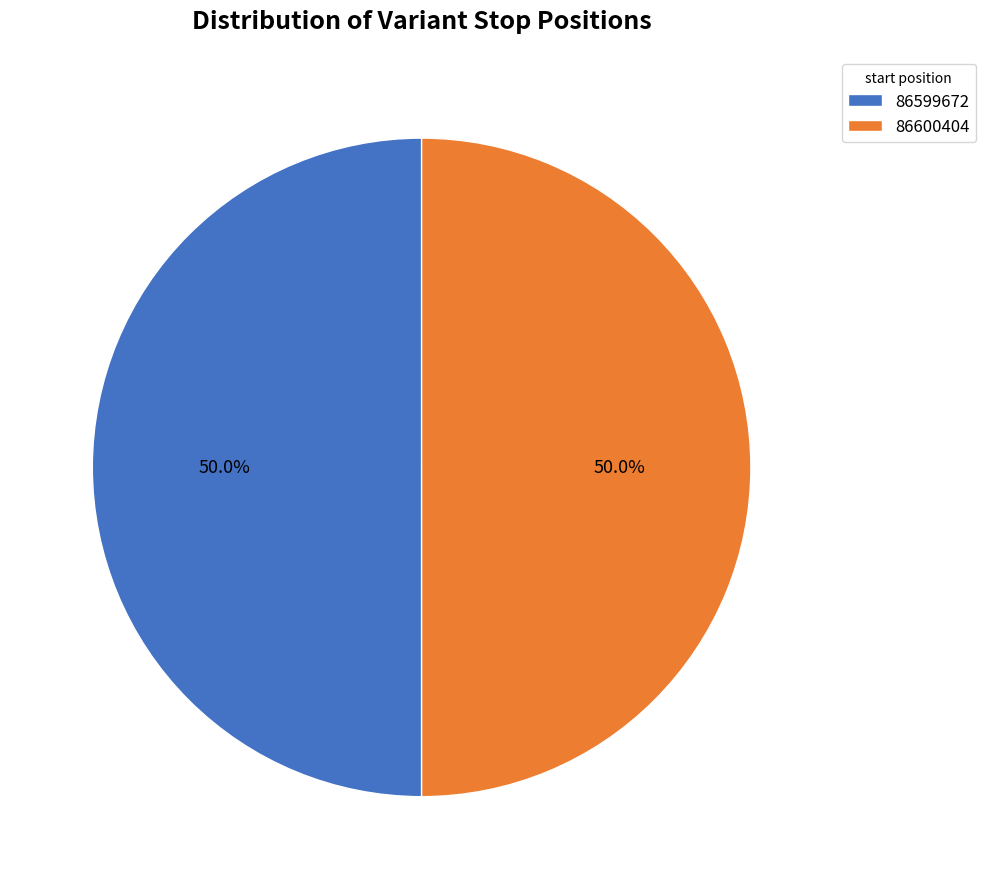

To the nearest percent, what percentage of the pie is 86599672?

50%